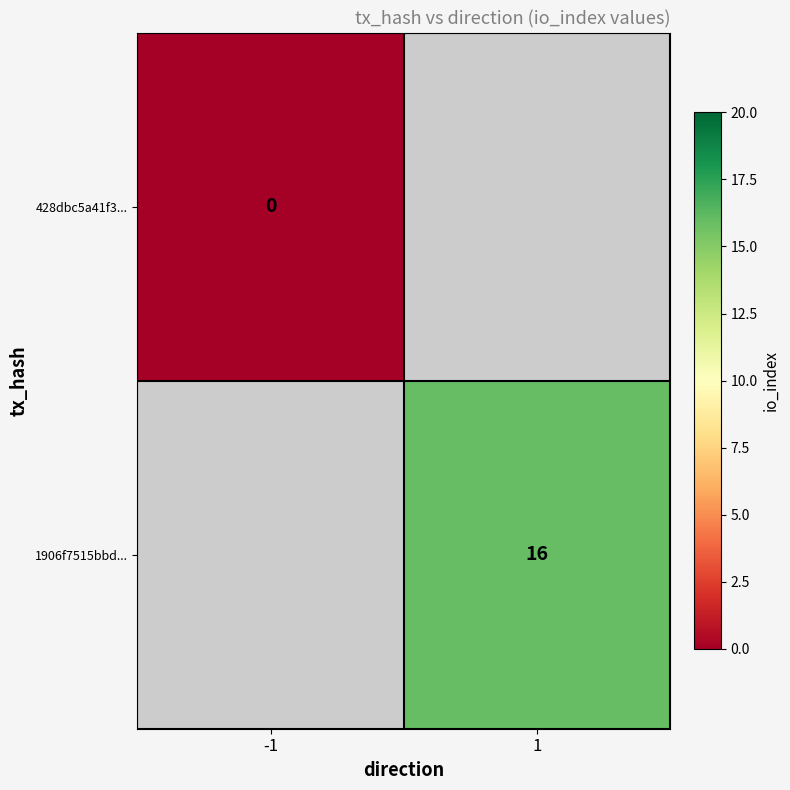

Which series has the largest range (max minus min)?

428dbc5a41f3...